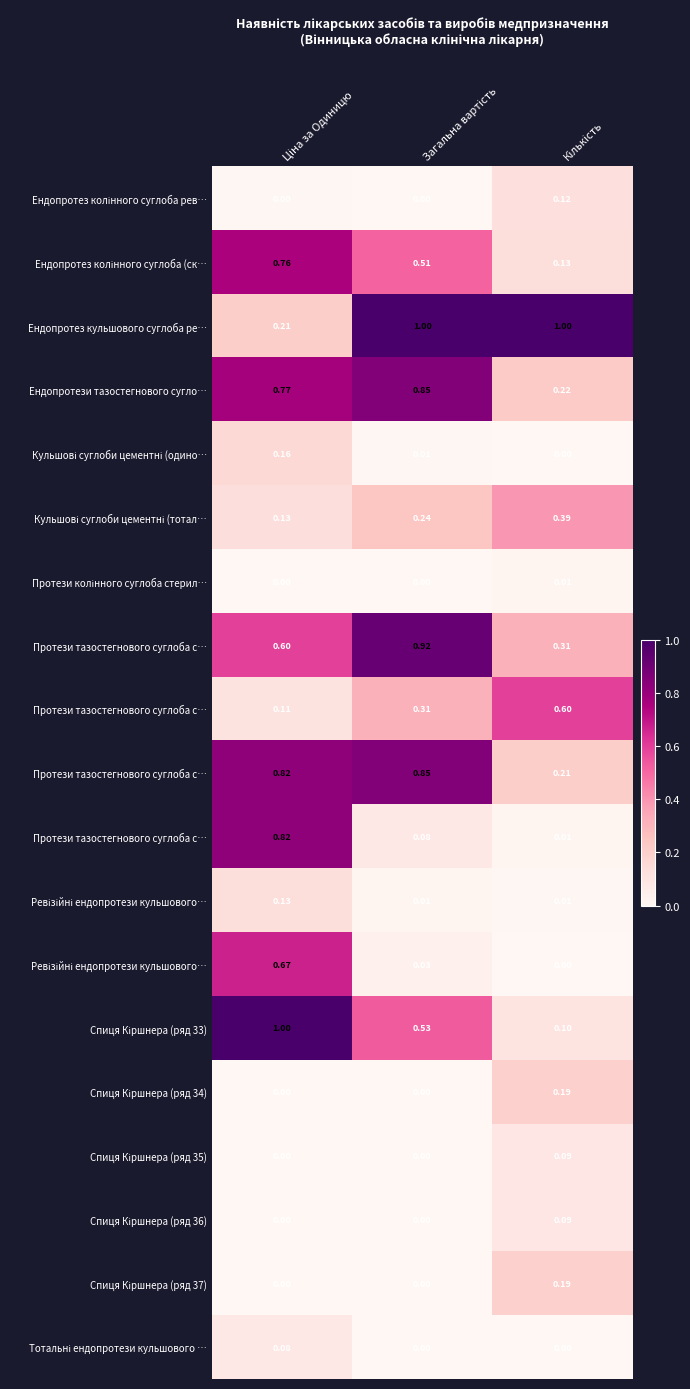

Count the number of categories in the chart.

3